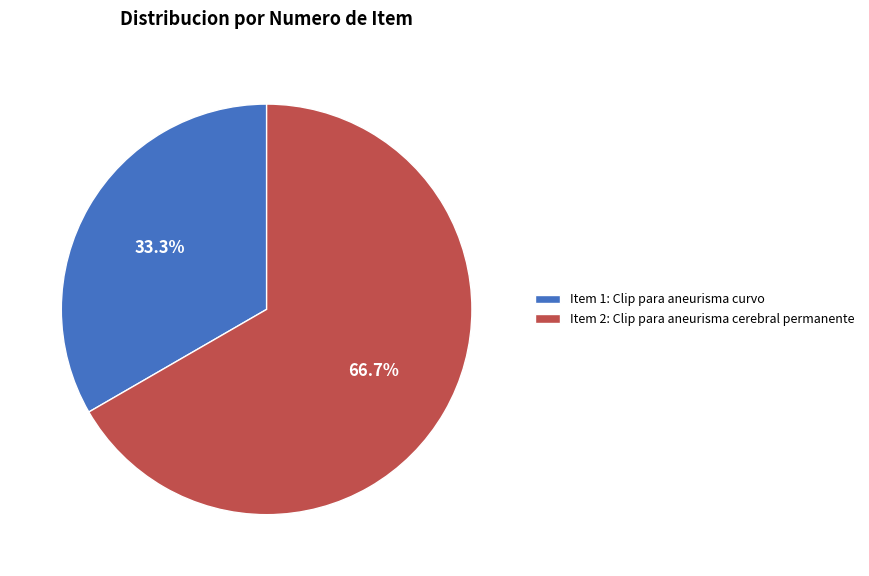

Which has a higher value, Item 1: Clip para aneurisma curvo or Item 2: Clip para aneurisma cerebral permanente?

Item 2: Clip para aneurisma cerebral permanente